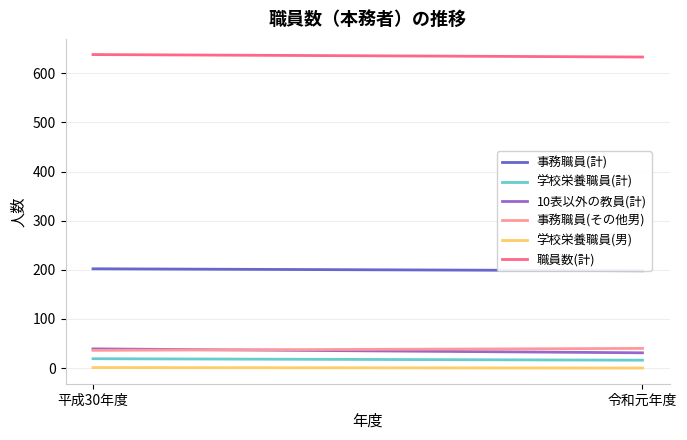

What is the sum of all 職員数(計) values?

1271